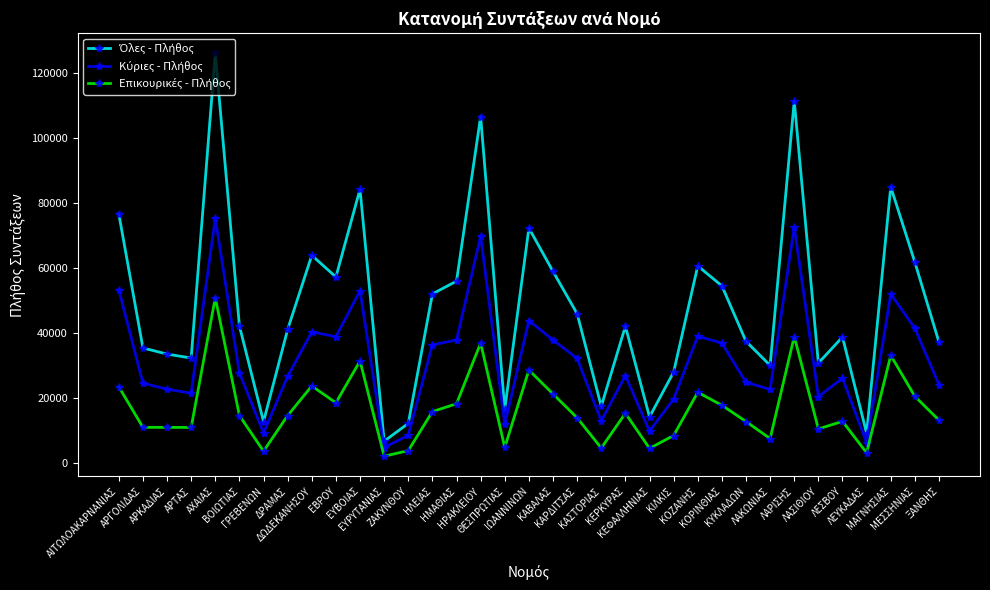

What is the difference between the maximum and minimum values in the Κύριες - Πλήθος series?

70655